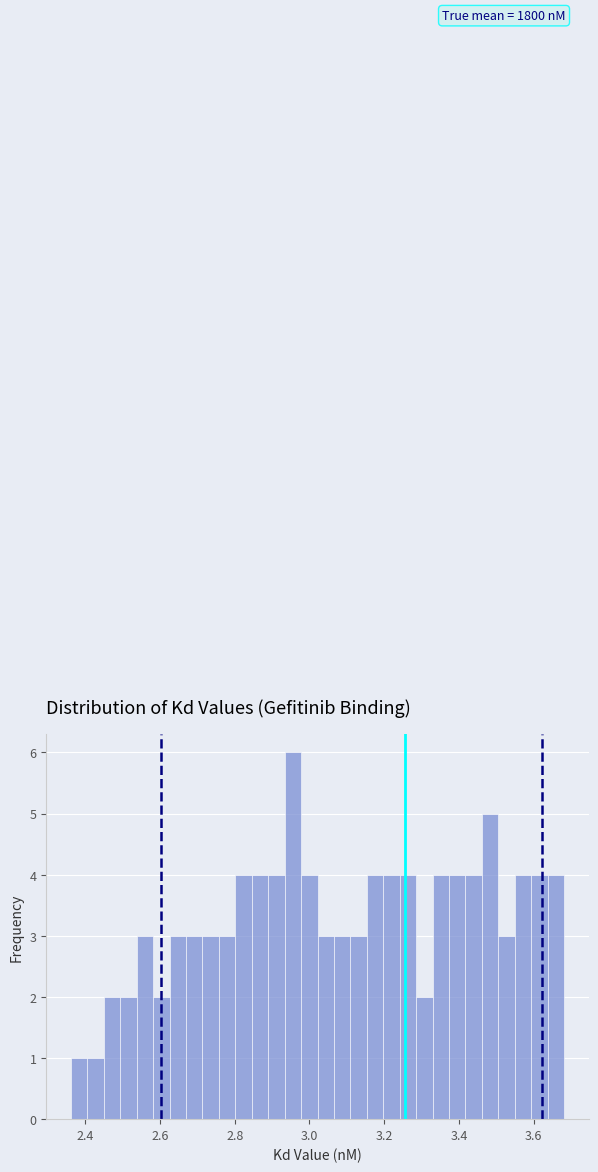

Around what value on the x-axis is the tallest bar? Give the approximate position of its centre, as read against the axis.

2.96